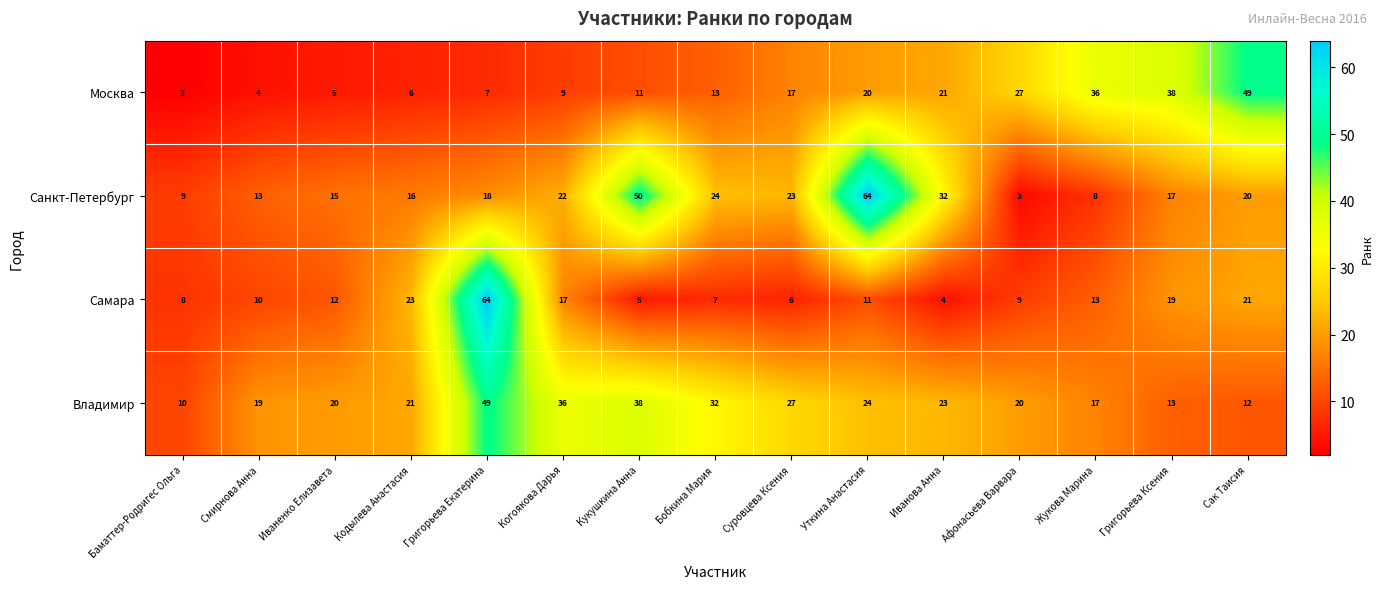

Count the number of categories in the chart.

15